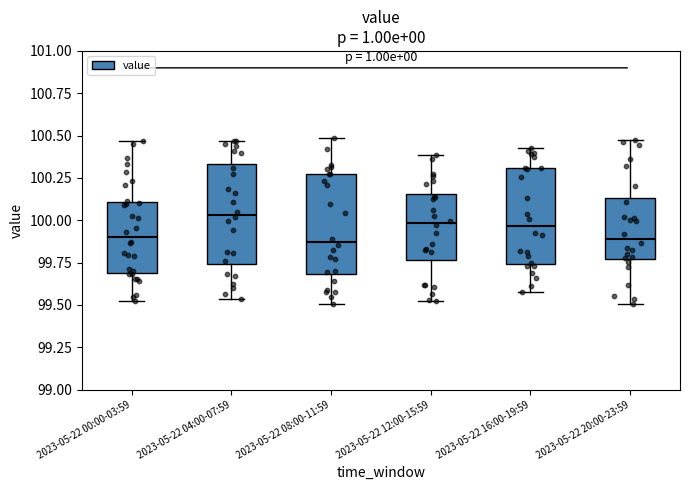

Which box's median line is the highest?

2023-05-22 04:00-07:59